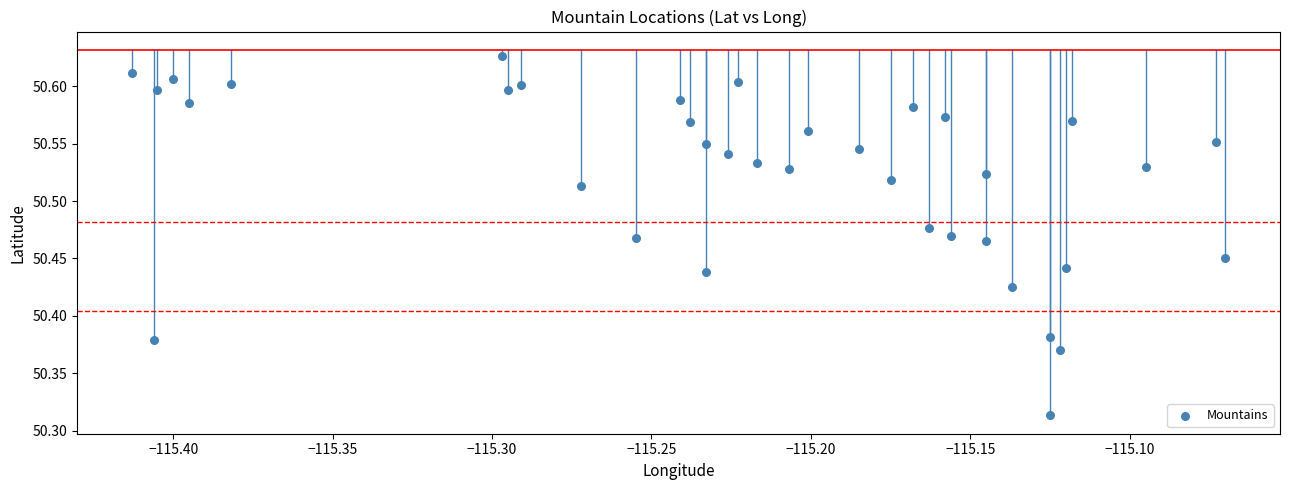

What is the range of X values (max minus min)?

0.3